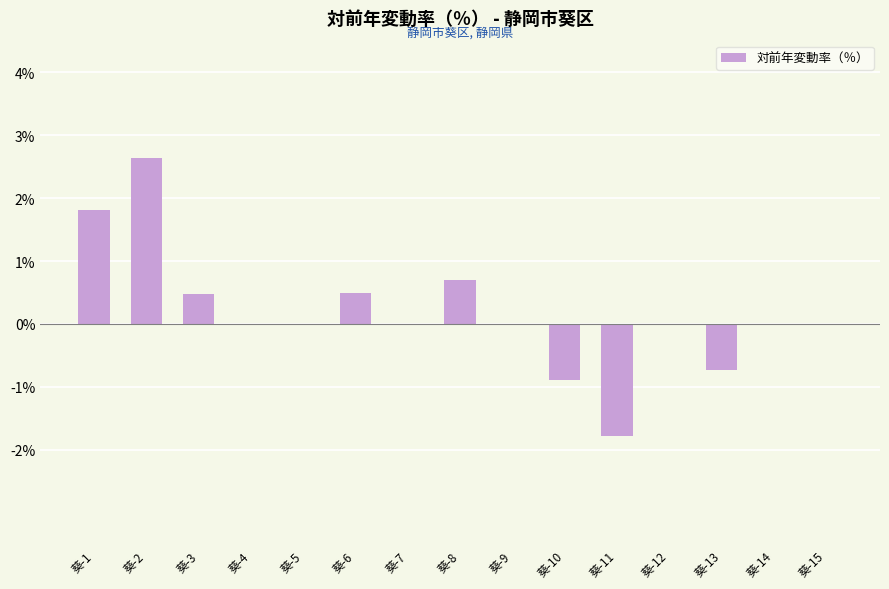

How many series are shown in this chart?

1